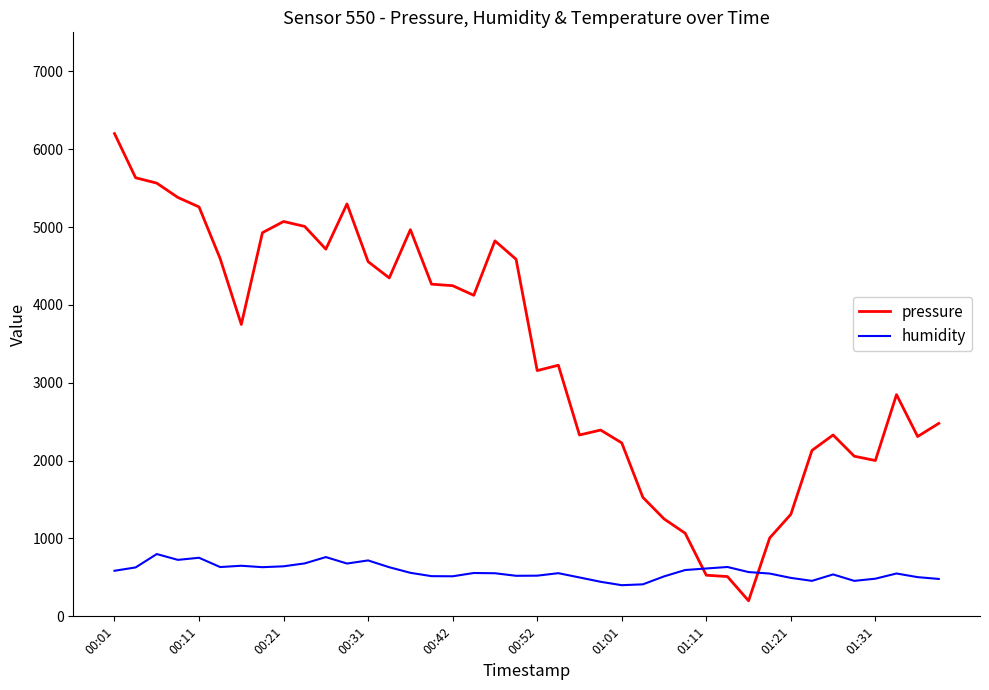

What is the smallest value displayed?

200.0